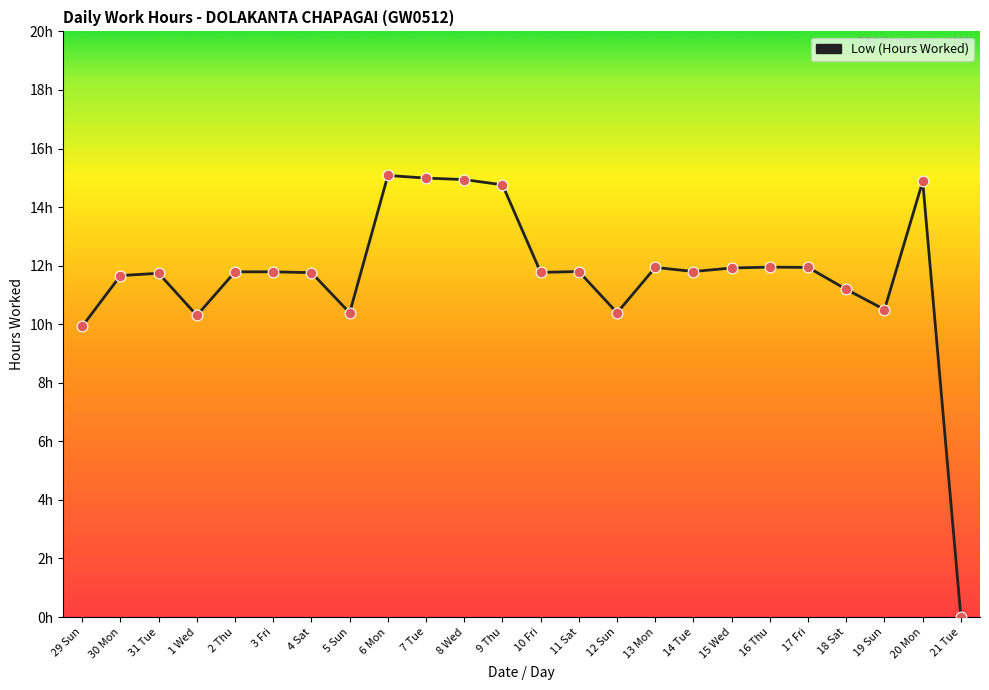

What is the change in value from 7 Tue to 12 Sun?

-4.6